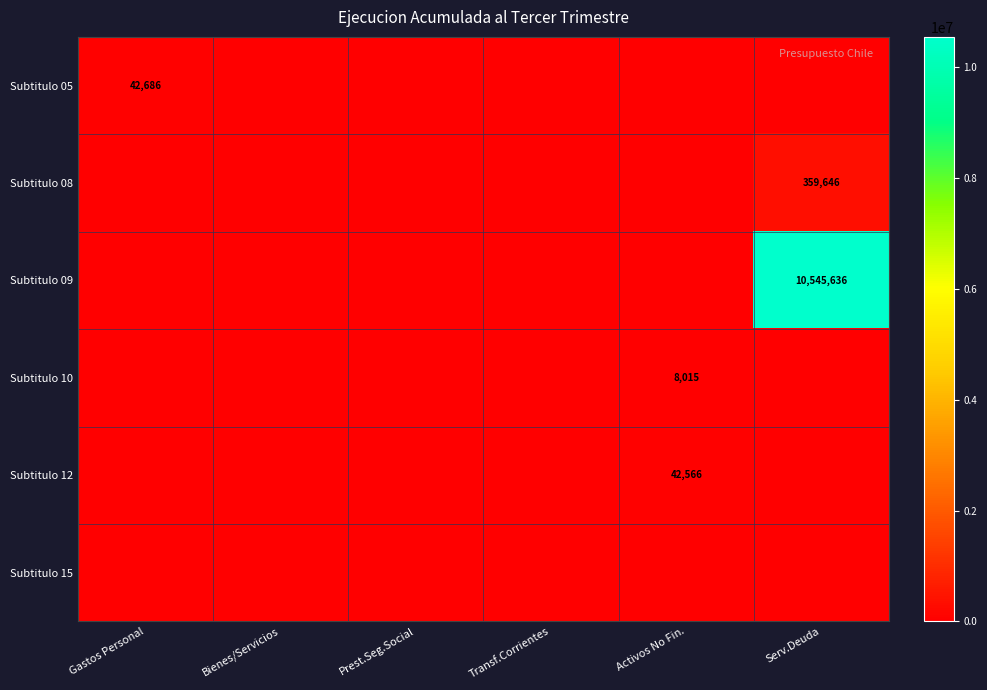

Which has a higher value, Activos No Fin. or Transf.Corrientes?

Activos No Fin.